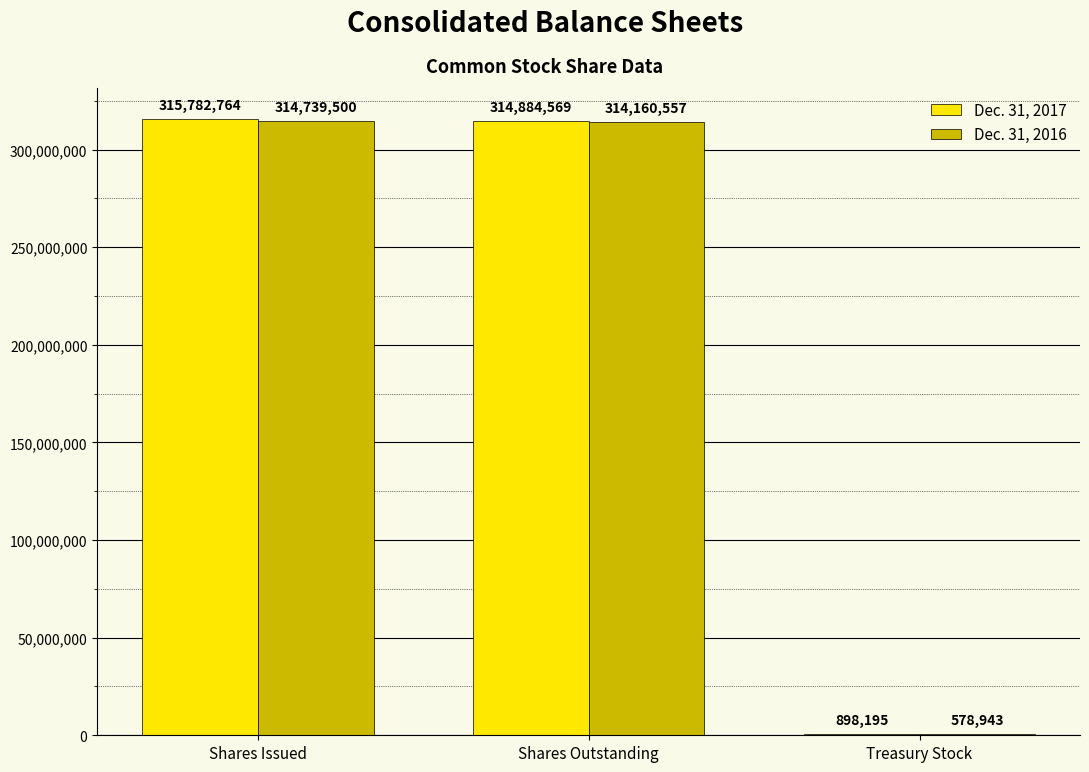

Reading right to left, what are all the values shown in this chart?

Dec. 31, 2017: Treasury Stock=898195	Shares Outstanding=314884569	Shares Issued=315782764
Dec. 31, 2016: Treasury Stock=578943	Shares Outstanding=314160557	Shares Issued=314739500